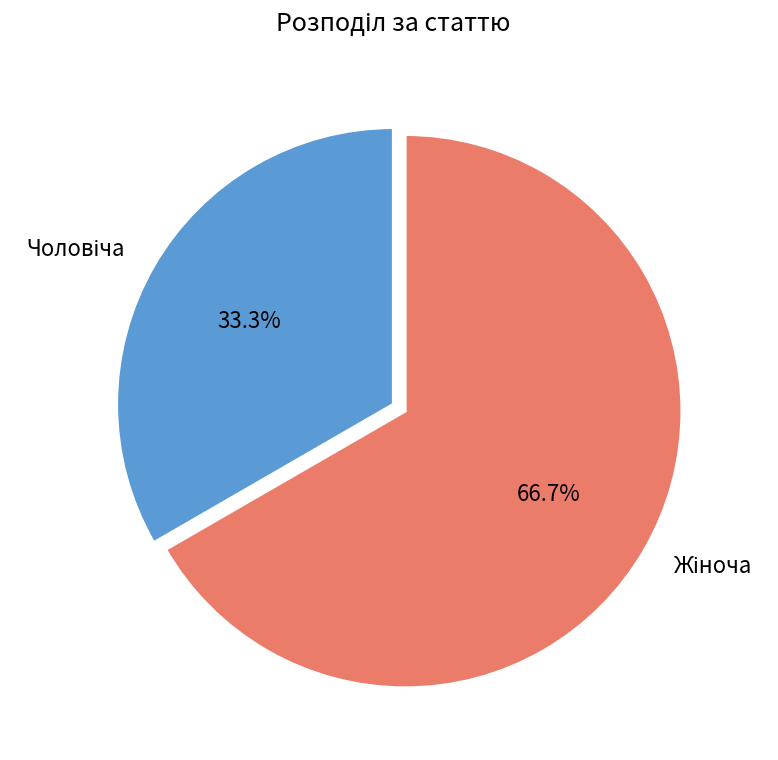

Does any single category account for the majority?

Yes